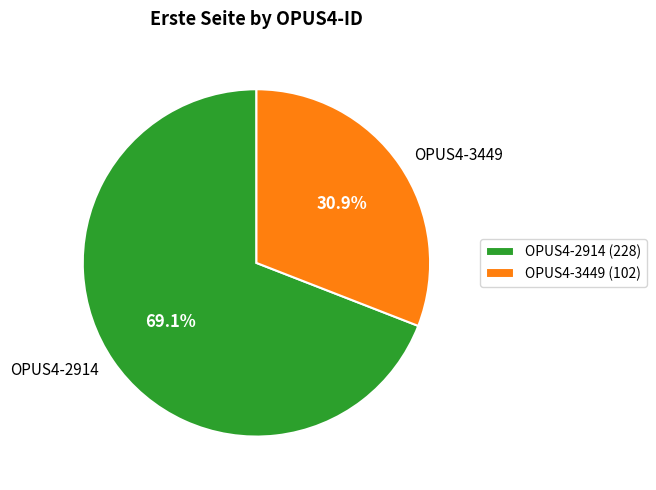

What percentage is the OPUS4-2914 slice, to the nearest percent?

69%